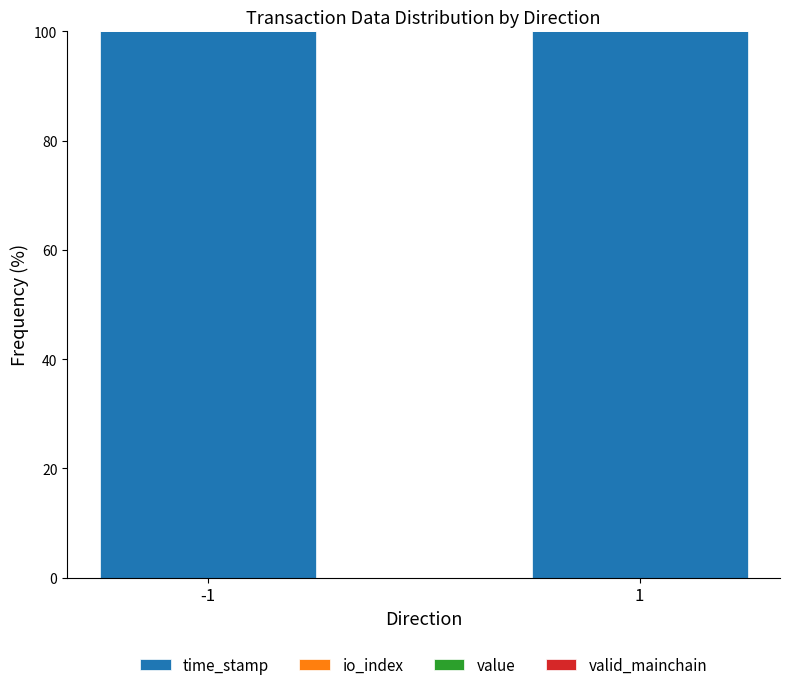

Which series has the largest range (max minus min)?

io_index